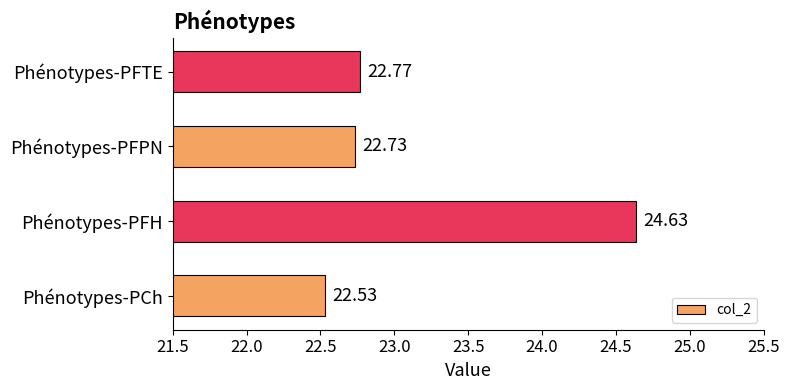

Where is the data nearest to the value 23?

Phénotypes-PFTE